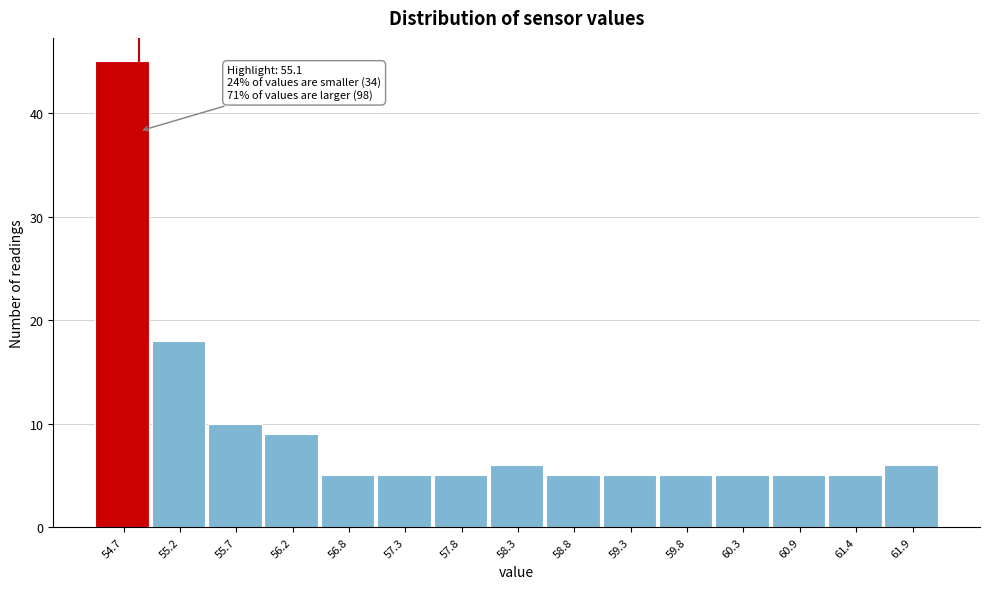

Reading left to right, extract all data points from this chart.

54.7=45	55.2=18	55.7=10	56.2=9	56.8=5	57.3=5	57.8=5	58.3=6	58.8=5	59.3=5	59.8=5	60.3=5	60.9=5	61.4=5	61.9=6